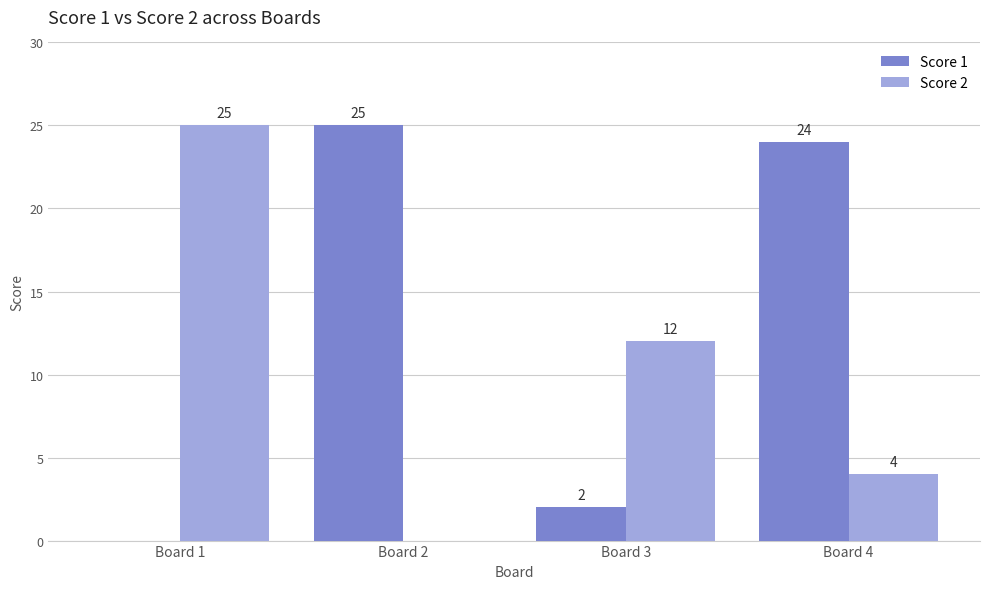

What is the sum of the Score 1 values at Board 1 and Board 3?

2